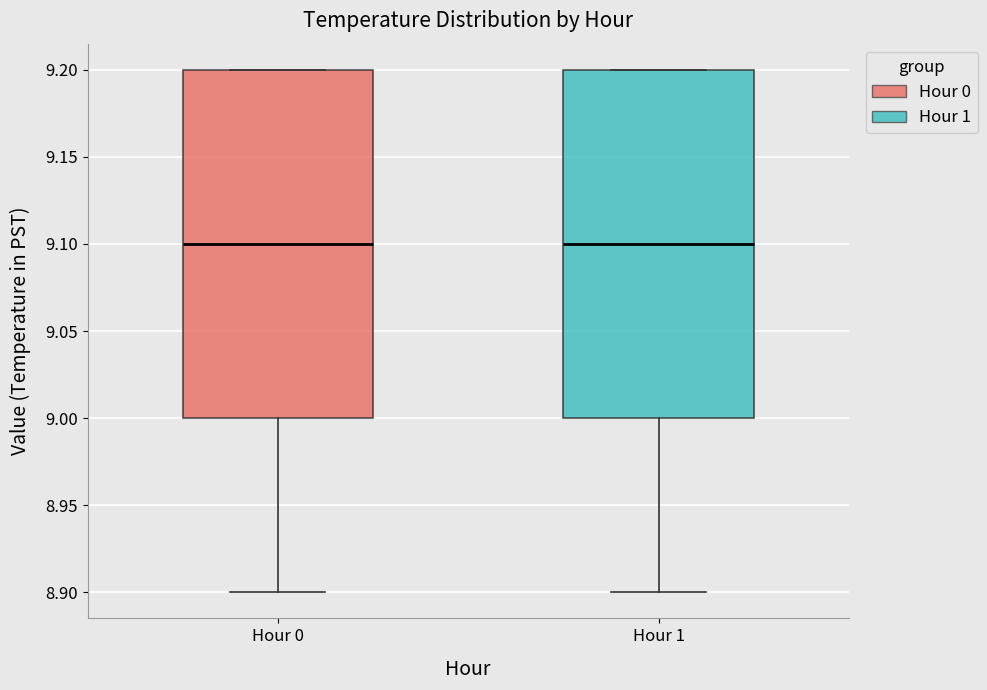

Where is the lower edge of the box for Hour 0 on the y-axis? The values are not printed on the chart, so give them approximately, as read against the axis.

9.0